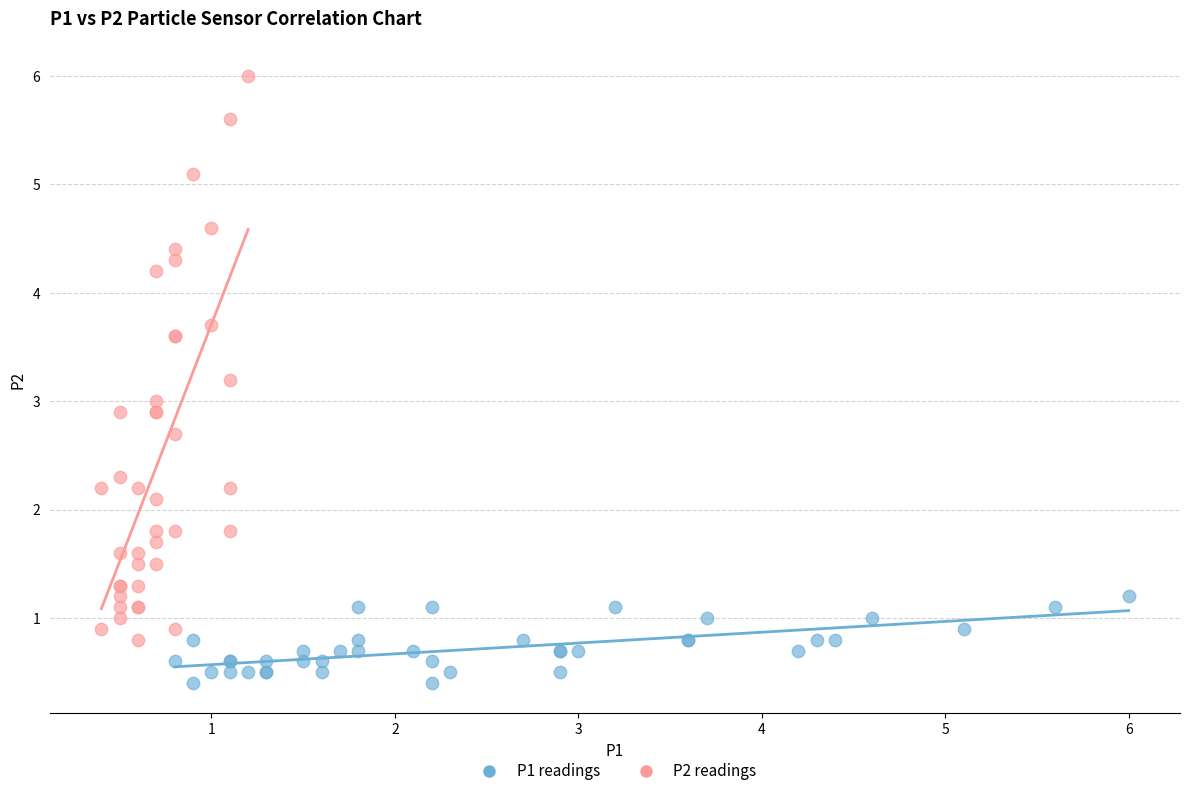

Which series contains the highest Y value?

P2 readings